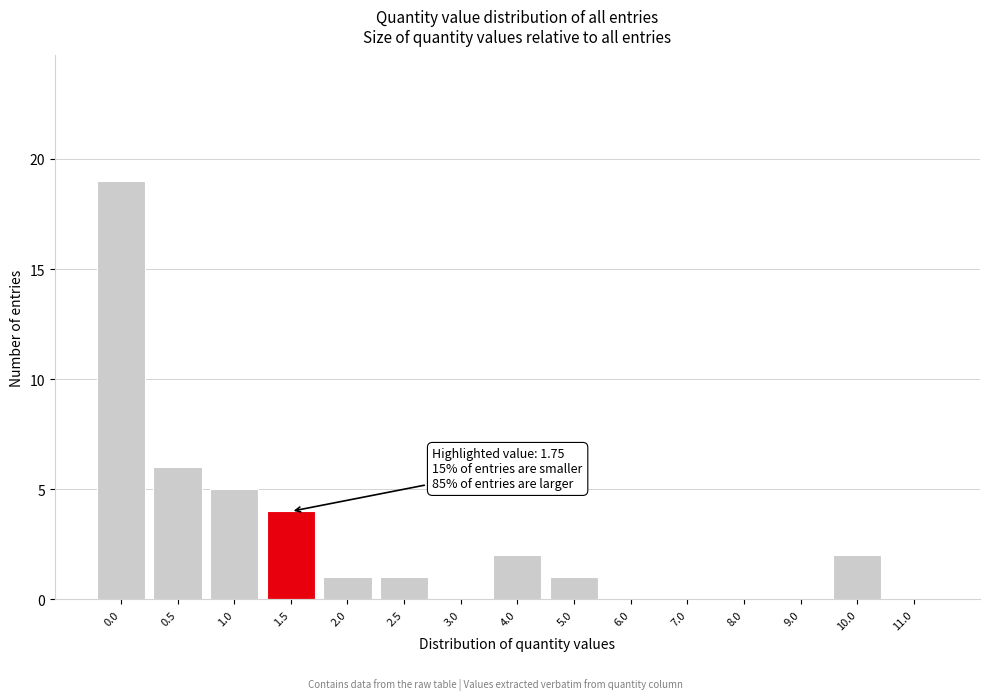

Reading left to right, transcribe all the data shown in this chart.

0.0=19	0.5=6	1.0=5	1.5=4	2.0=1	2.5=1	3.0=0	4.0=2	5.0=1	6.0=0	7.0=0	8.0=0	9.0=0	10.0=2	11.0=0